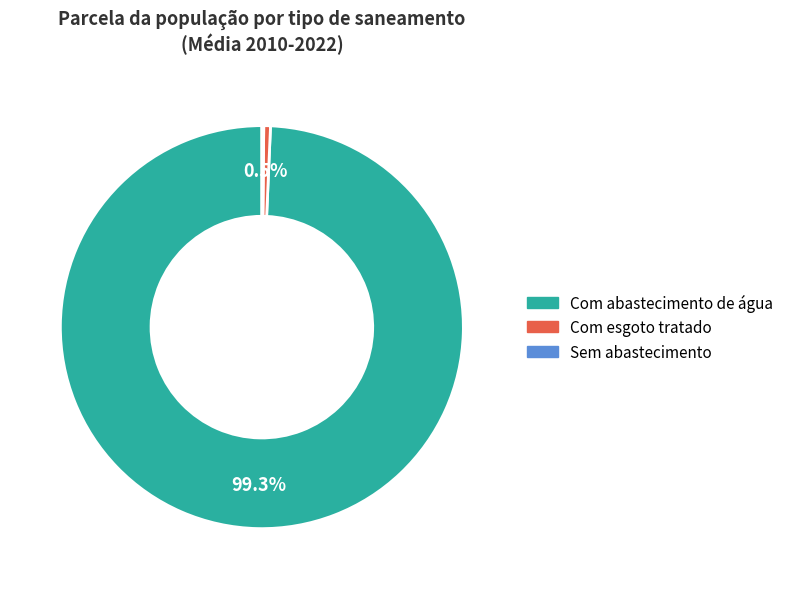

Does any single category account for the majority?

Yes